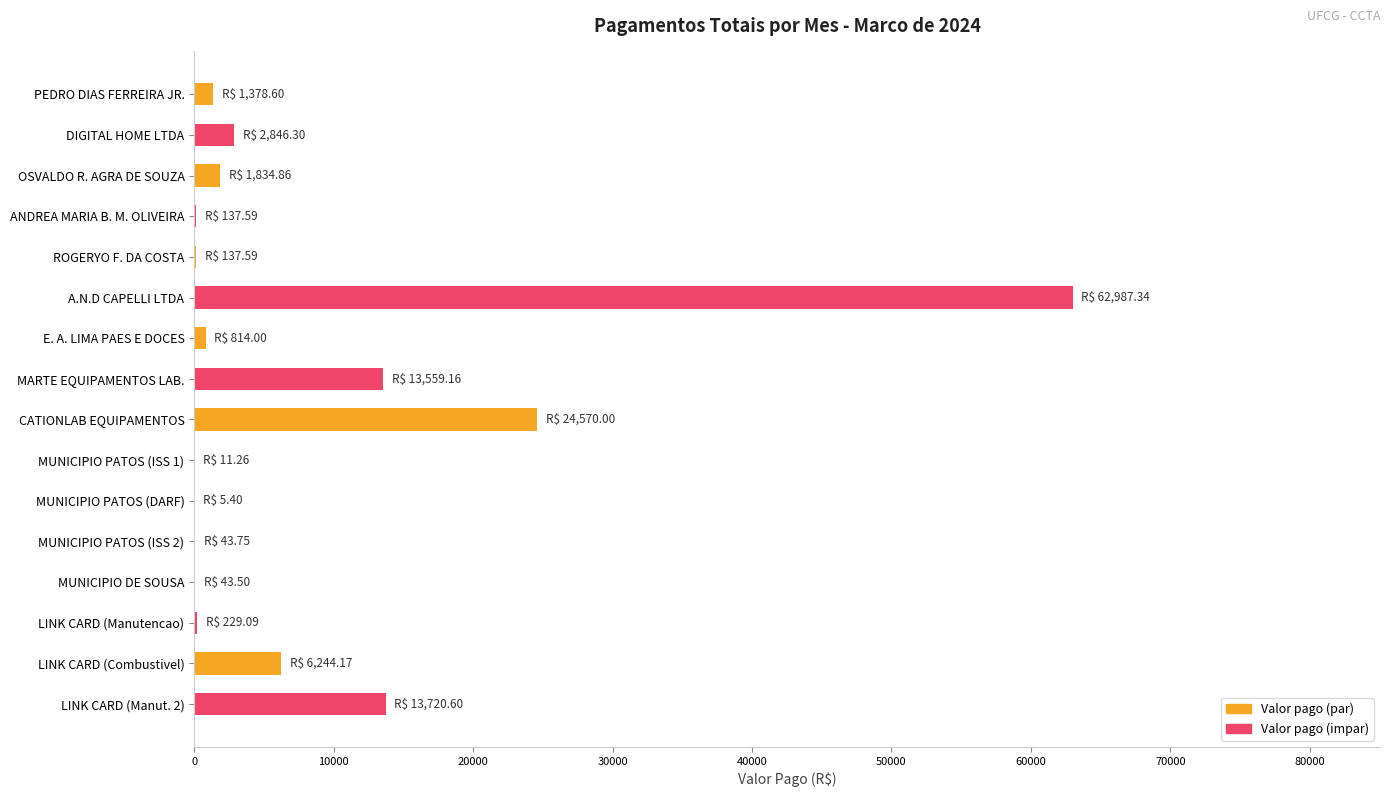

What is the maximum value shown in the chart?

62987.3